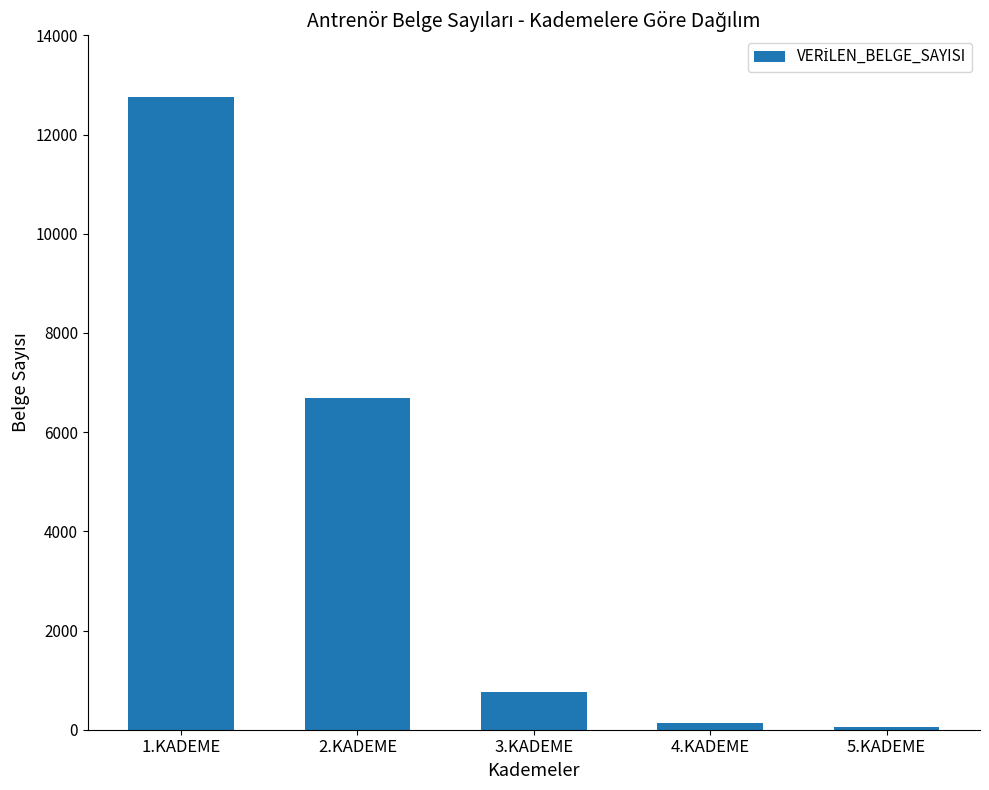

True or false: the data shows 47 at 5.KADEME.

True